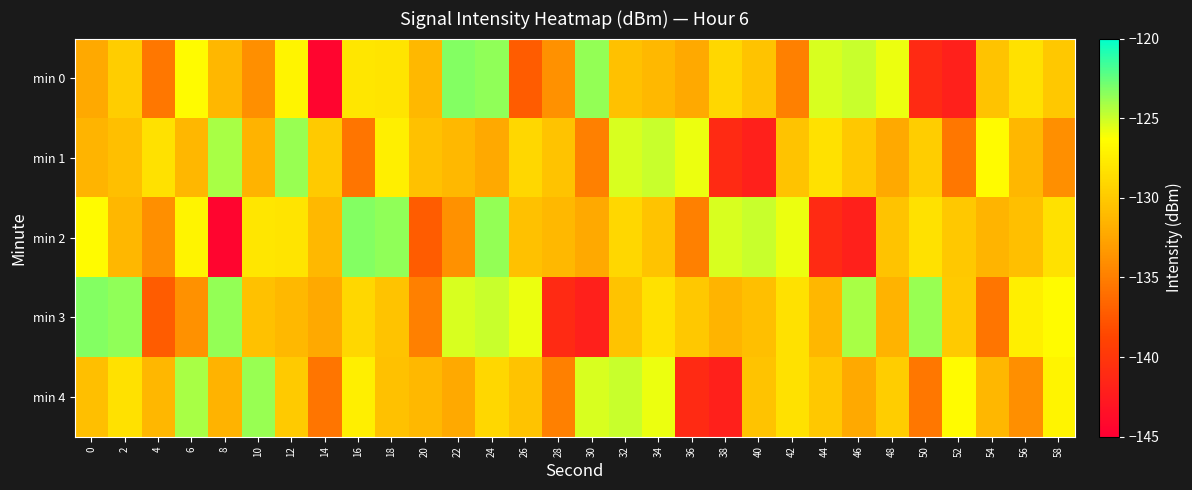

Reading left to right, extract all data points from this chart.

min 0: 0=-132.3	2=-129.8	4=-135.5	6=-126.5	8=-131.3	10=-133.9	12=-127.0	14=-144.5	16=-128.0	18=-128.1	20=-131.1	22=-123.3	24=-123.5	26=-137.3	28=-133.8	30=-123.6	32=-130.6	34=-131.2	36=-132.2	38=-129.1	40=-130.4	42=-134.9	44=-125.3	46=-124.9	48=-125.8	50=-141.1	52=-142.0	54=-130.4	56=-128.4	58=-130.1
min 1: 0=-131.5	2=-130.7	4=-128.3	6=-131.3	8=-124.1	10=-131.6	12=-123.8	14=-129.9	16=-135.6	18=-127.4	20=-130.6	22=-131.2	24=-132.2	26=-129.1	28=-130.4	30=-134.9	32=-125.3	34=-124.9	36=-125.8	38=-141.1	40=-142.0	42=-130.4	44=-128.4	46=-130.1	48=-132.3	50=-129.8	52=-135.5	54=-126.5	56=-131.3	58=-133.9
min 2: 0=-126.5	2=-131.3	4=-133.9	6=-127.0	8=-144.5	10=-128.0	12=-128.1	14=-131.1	16=-123.3	18=-123.5	20=-137.3	22=-133.8	24=-123.6	26=-130.6	28=-131.2	30=-132.2	32=-129.1	34=-130.4	36=-134.9	38=-125.3	40=-124.9	42=-125.8	44=-141.1	46=-142.0	48=-130.4	50=-128.4	52=-130.1	54=-131.5	56=-130.7	58=-128.3
min 3: 0=-123.3	2=-123.5	4=-137.3	6=-133.8	8=-123.6	10=-130.6	12=-131.2	14=-132.2	16=-129.1	18=-130.4	20=-134.9	22=-125.3	24=-124.9	26=-125.8	28=-141.1	30=-142.0	32=-130.4	34=-128.4	36=-130.1	38=-131.5	40=-130.7	42=-128.3	44=-131.3	46=-124.1	48=-131.6	50=-123.8	52=-129.9	54=-135.6	56=-127.4	58=-126.5
min 4: 0=-130.7	2=-128.3	4=-131.3	6=-124.1	8=-131.6	10=-123.8	12=-129.9	14=-135.6	16=-127.4	18=-130.6	20=-131.2	22=-132.2	24=-129.1	26=-130.4	28=-134.9	30=-125.3	32=-124.9	34=-125.8	36=-141.1	38=-142.0	40=-130.4	42=-128.4	44=-130.1	46=-132.3	48=-129.8	50=-135.5	52=-126.5	54=-131.3	56=-133.9	58=-127.0